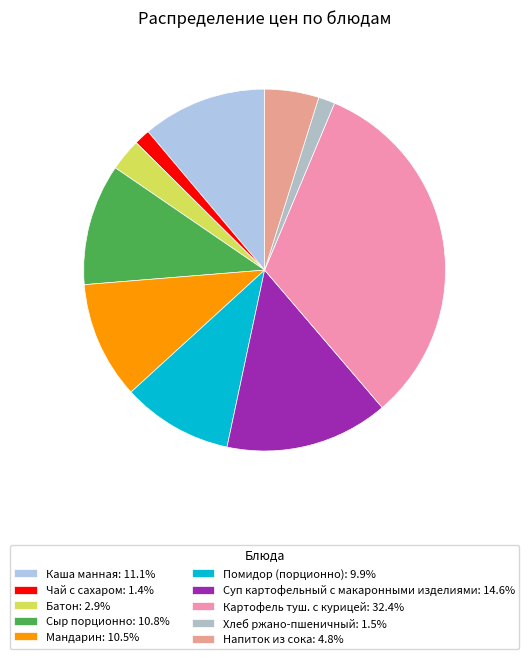

Is there a majority slice in this chart?

No